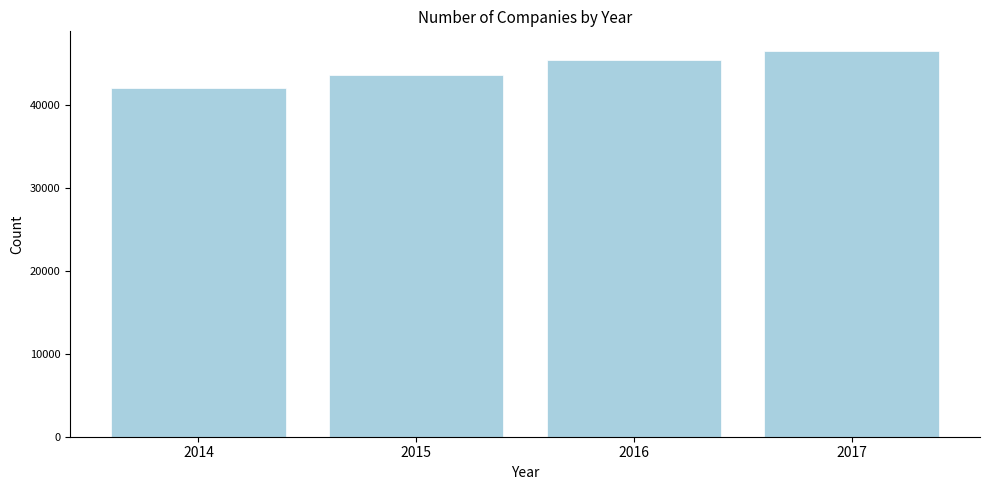

Reading left to right, what are all the values shown in this chart?

42119	43731	45432	46614